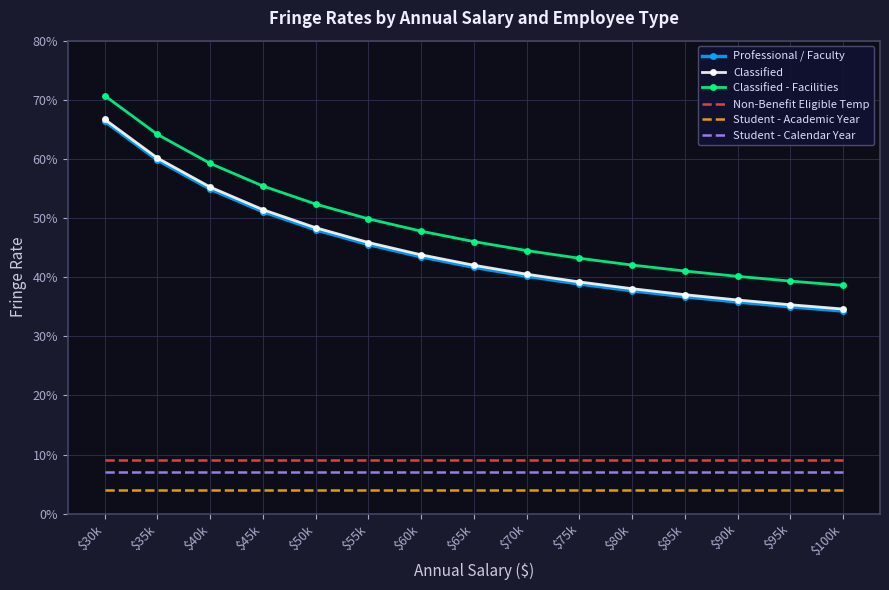

Reading left to right, list all the values displayed in this chart.

Professional / Faculty: 0.7	0.6	0.5	0.5	0.5	0.5	0.4	0.4	0.4	0.4	0.4	0.4	0.4	0.3	0.3
Classified: 0.7	0.6	0.6	0.5	0.5	0.5	0.4	0.4	0.4	0.4	0.4	0.4	0.4	0.4	0.3
Classified - Facilities: 0.7	0.6	0.6	0.6	0.5	0.5	0.5	0.5	0.4	0.4	0.4	0.4	0.4	0.4	0.4
Non-Benefit Eligible Temp: 0.1	0.1	0.1	0.1	0.1	0.1	0.1	0.1	0.1	0.1	0.1	0.1	0.1	0.1	0.1
Student - Academic Year: 0.0	0.0	0.0	0.0	0.0	0.0	0.0	0.0	0.0	0.0	0.0	0.0	0.0	0.0	0.0
Student - Calendar Year: 0.1	0.1	0.1	0.1	0.1	0.1	0.1	0.1	0.1	0.1	0.1	0.1	0.1	0.1	0.1